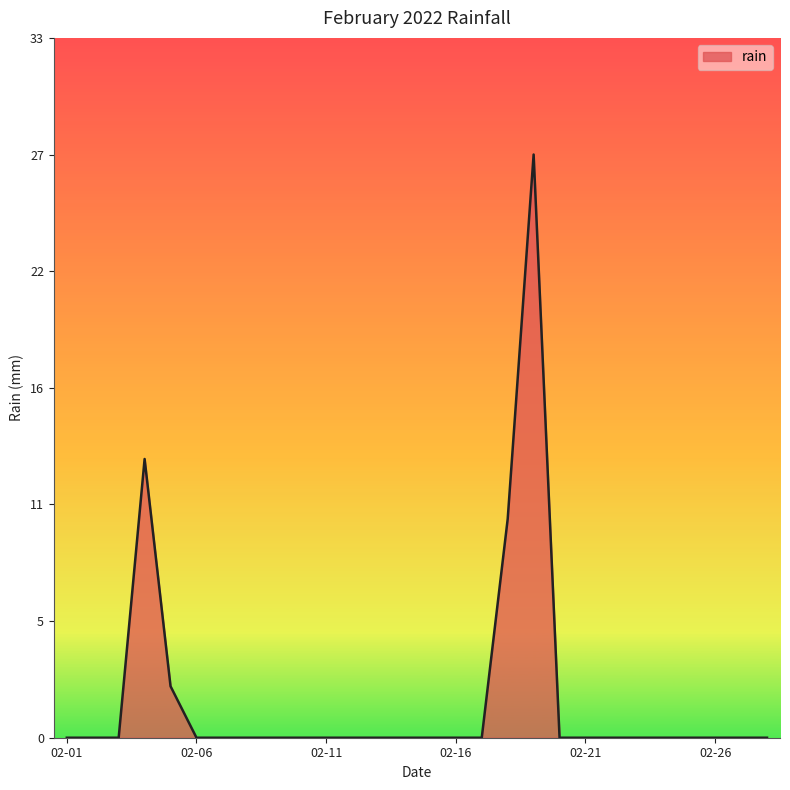

Is this an area chart (filled region under the line)?

Yes